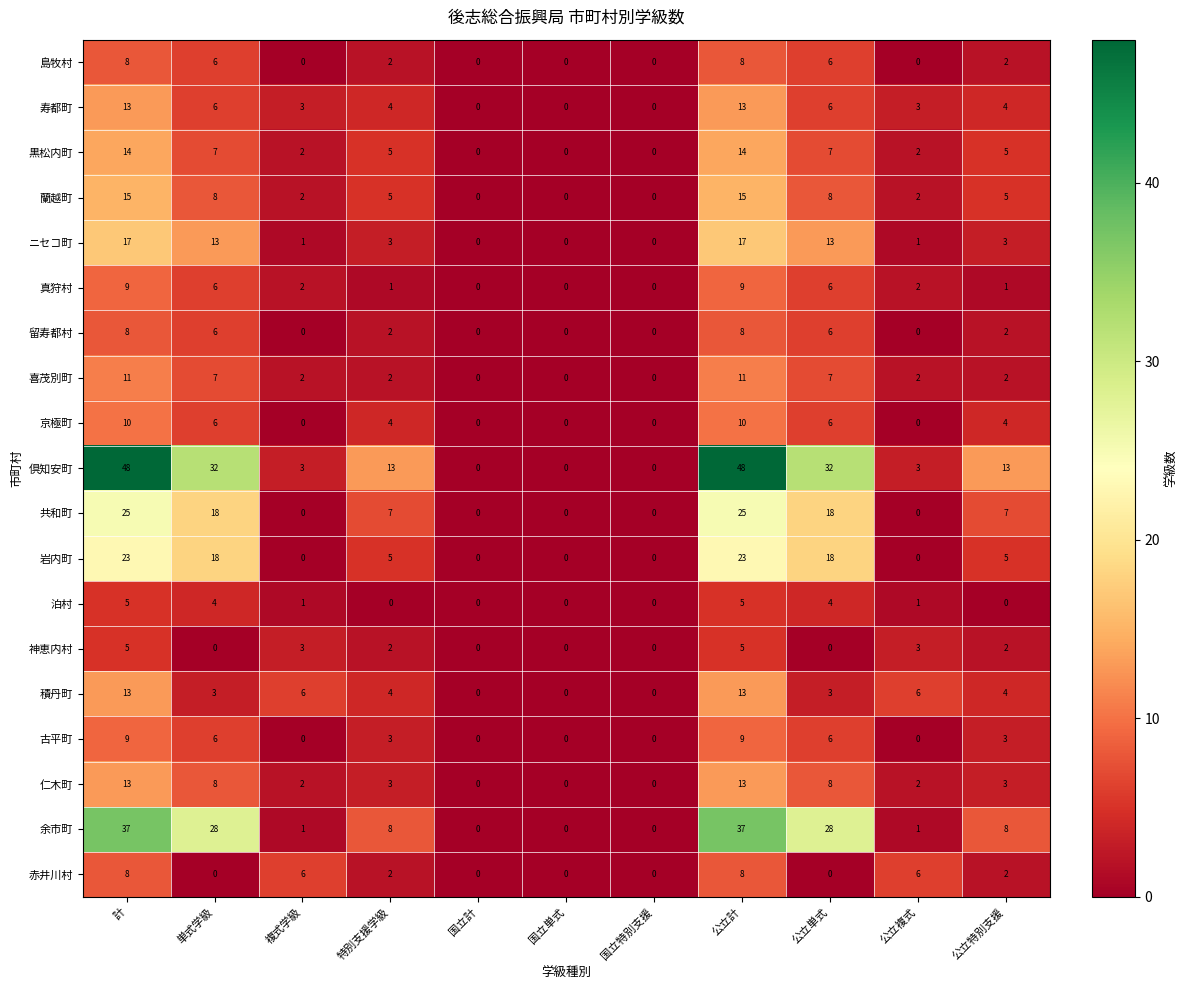

True or false: 岩内町 has a value of 5 at 公立特別支援.

True